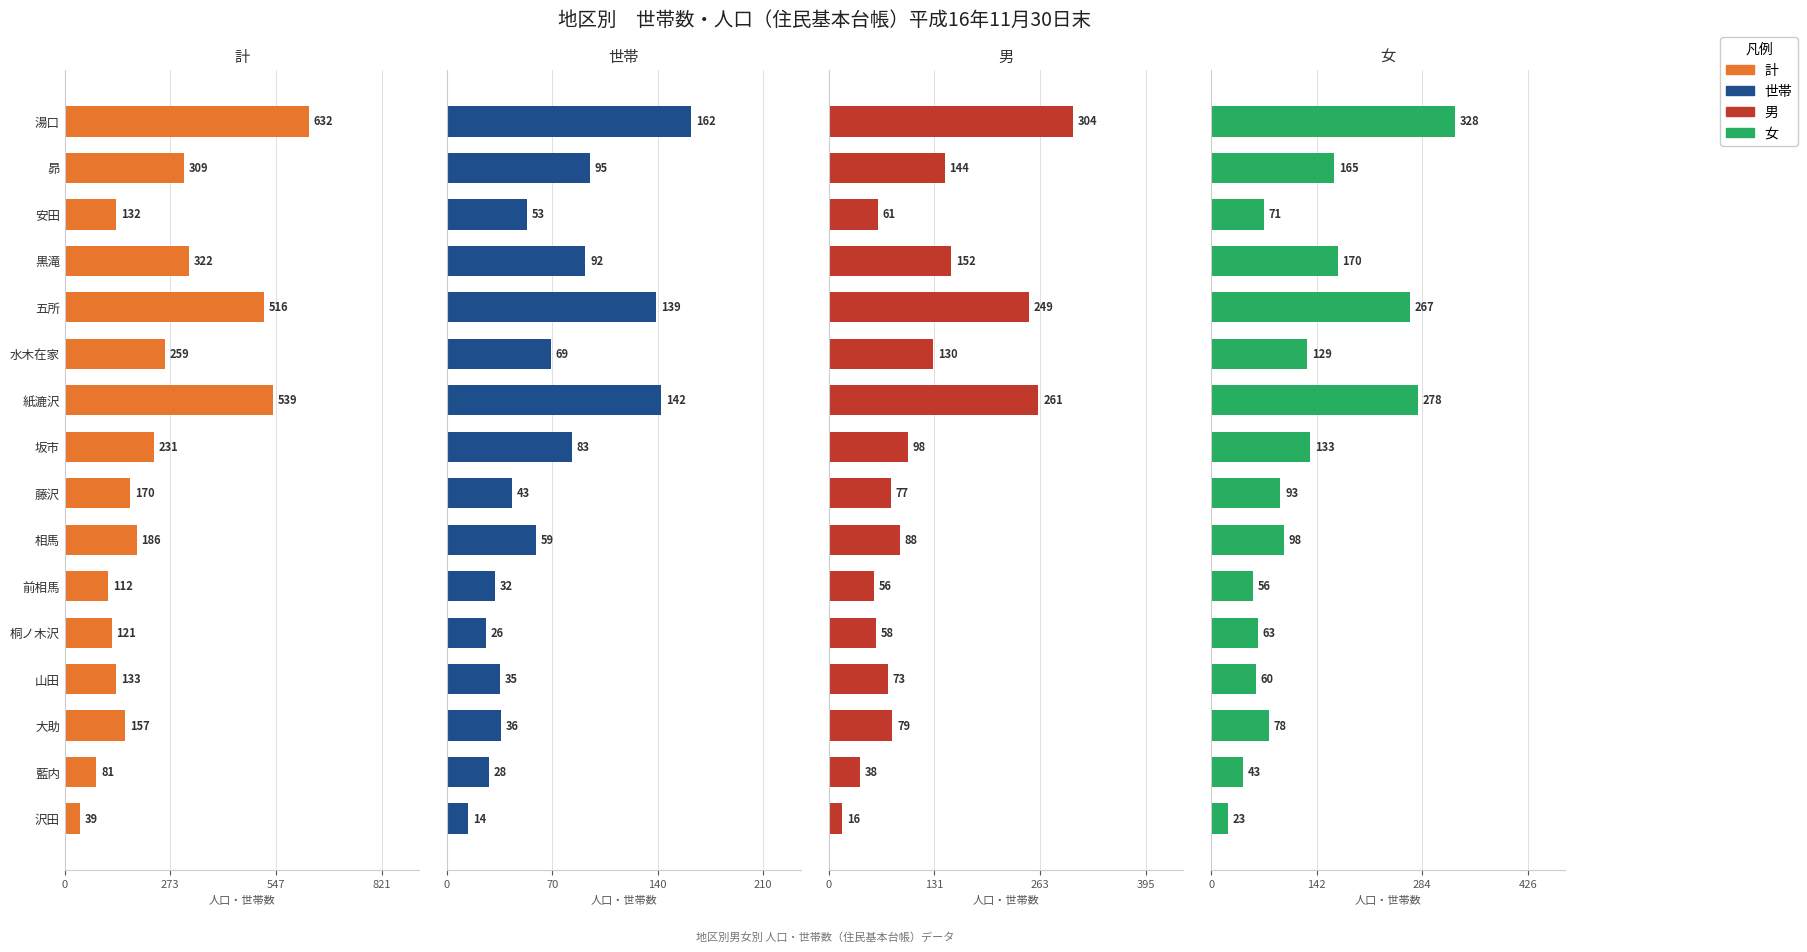

What is the value of the 計 bar at the 10th from the left?

186